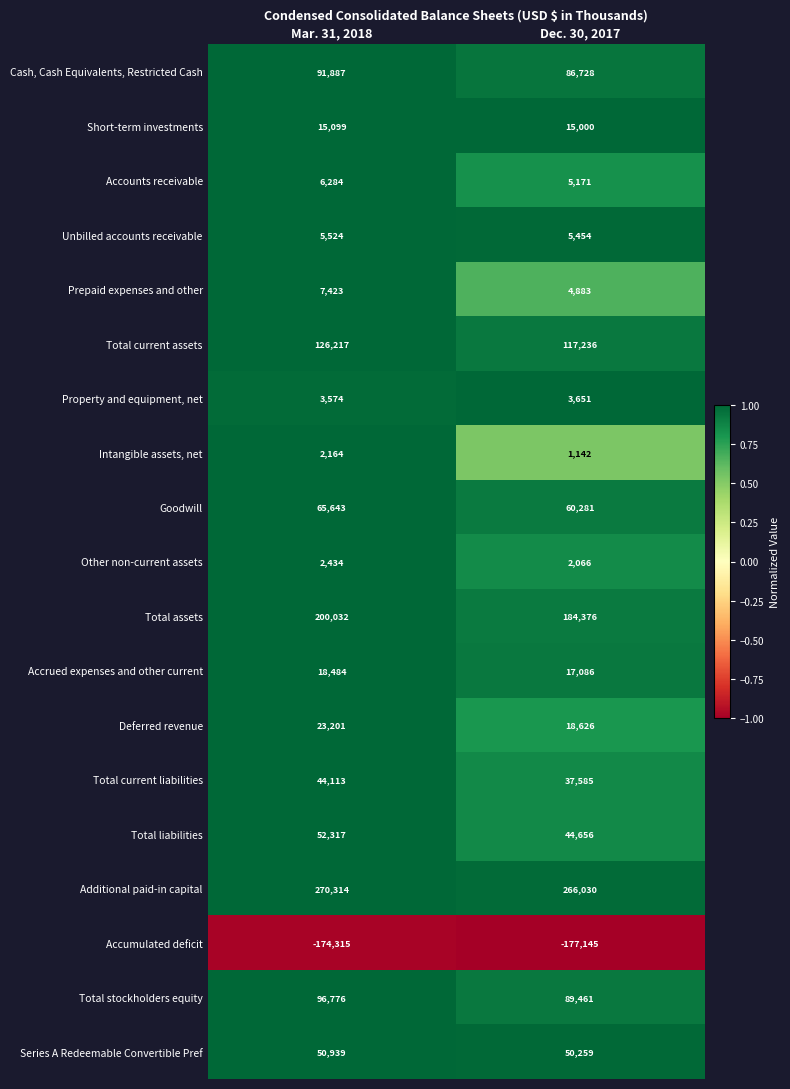

How many distinct data groups are displayed?

19